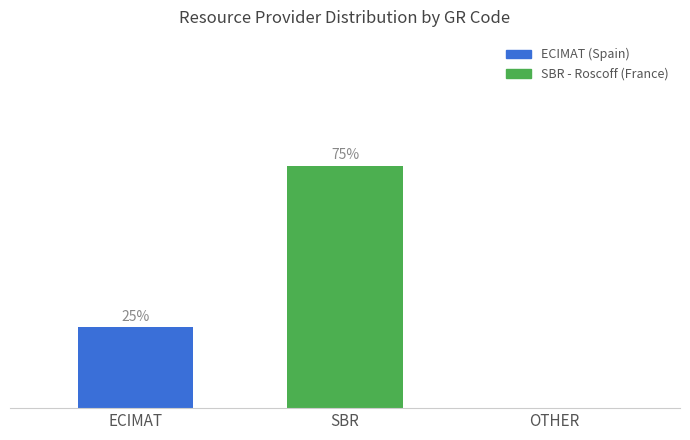

Where is the data nearest to the value 37?

ECIMAT